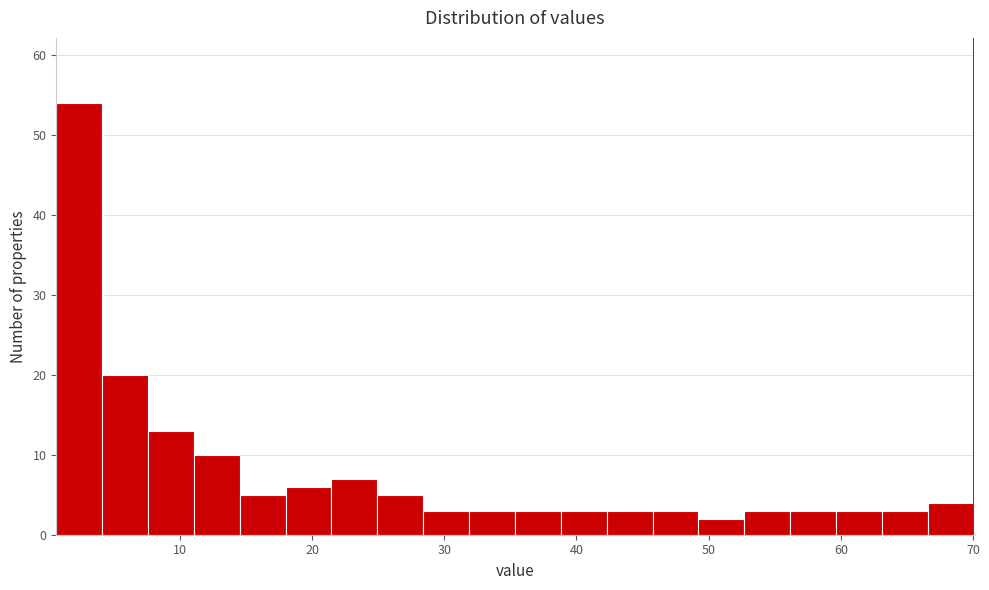

Around what value on the x-axis is the tallest bar? Give the approximate position of its centre, as read against the axis.

2